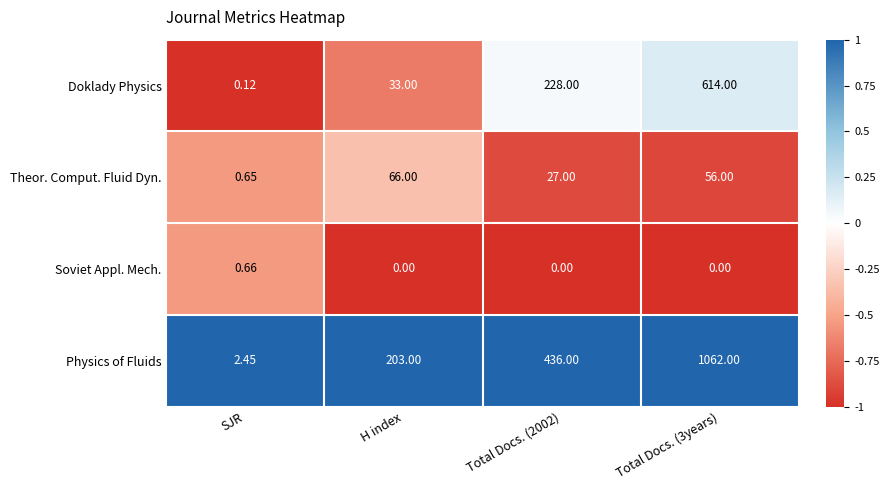

At which label does Theor. Comput. Fluid Dyn. reach its minimum?

SJR